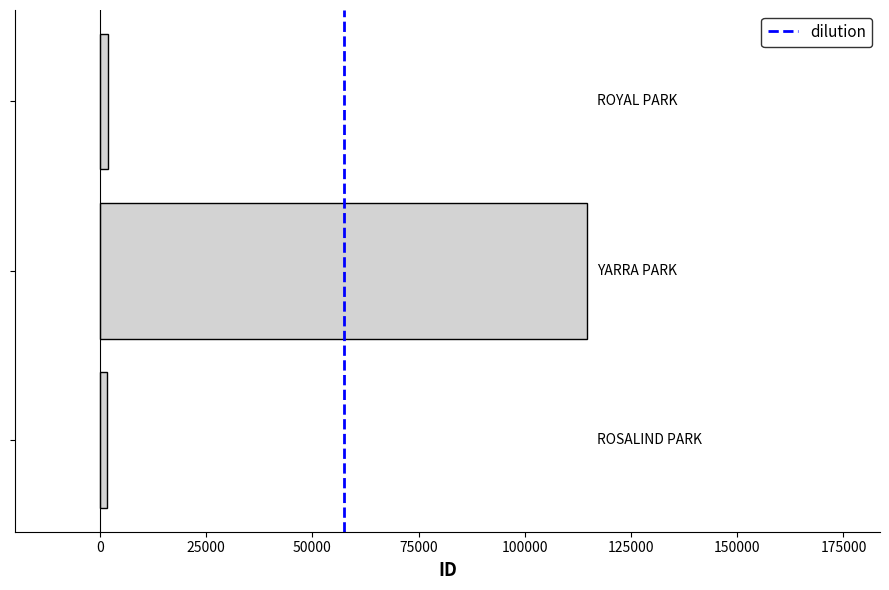

What is the maximum value shown in the chart?

114751